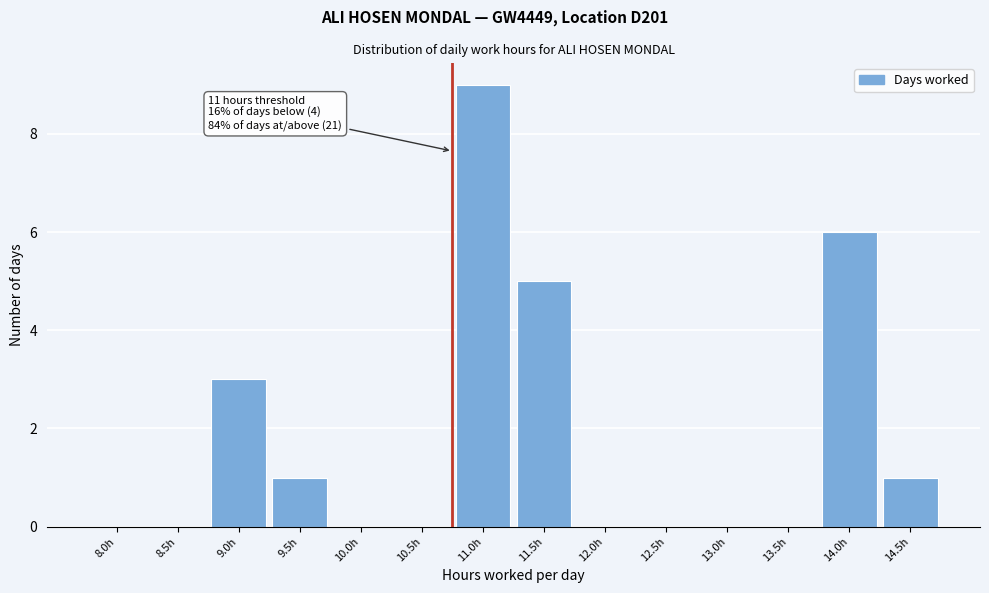

Reading left to right, transcribe all the data shown in this chart.

8.0h=0	8.5h=0	9.0h=3	9.5h=1	10.0h=0	10.5h=0	11.0h=9	11.5h=5	12.0h=0	12.5h=0	13.0h=0	13.5h=0	14.0h=6	14.5h=1